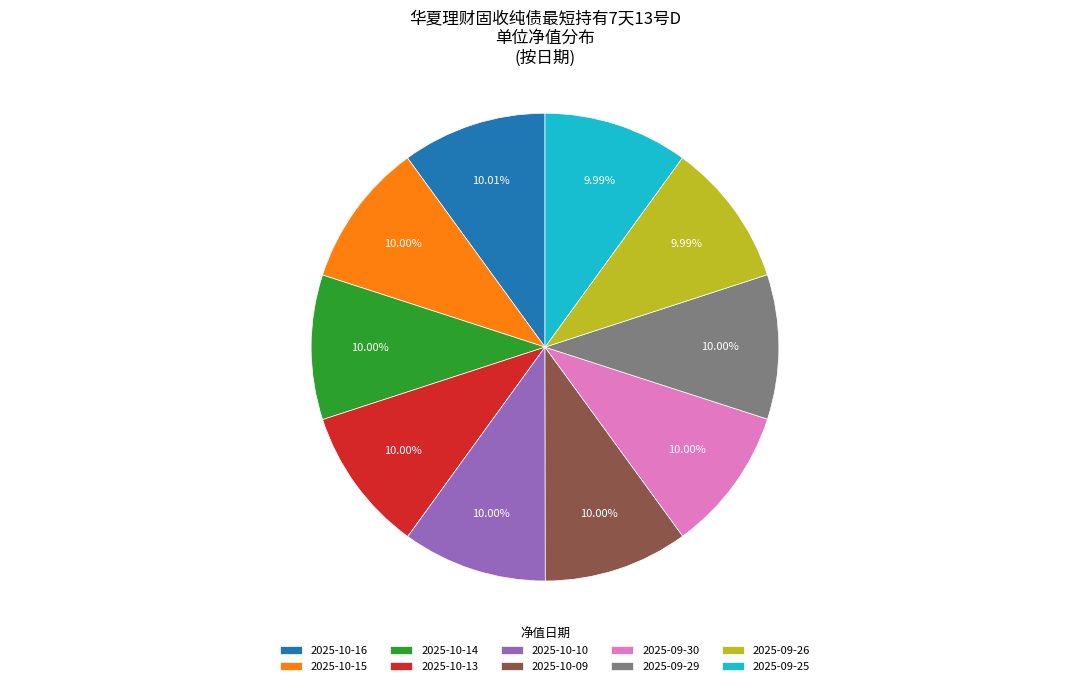

Combined, do 2025-10-16 and 2025-10-13 account for over 50%?

No